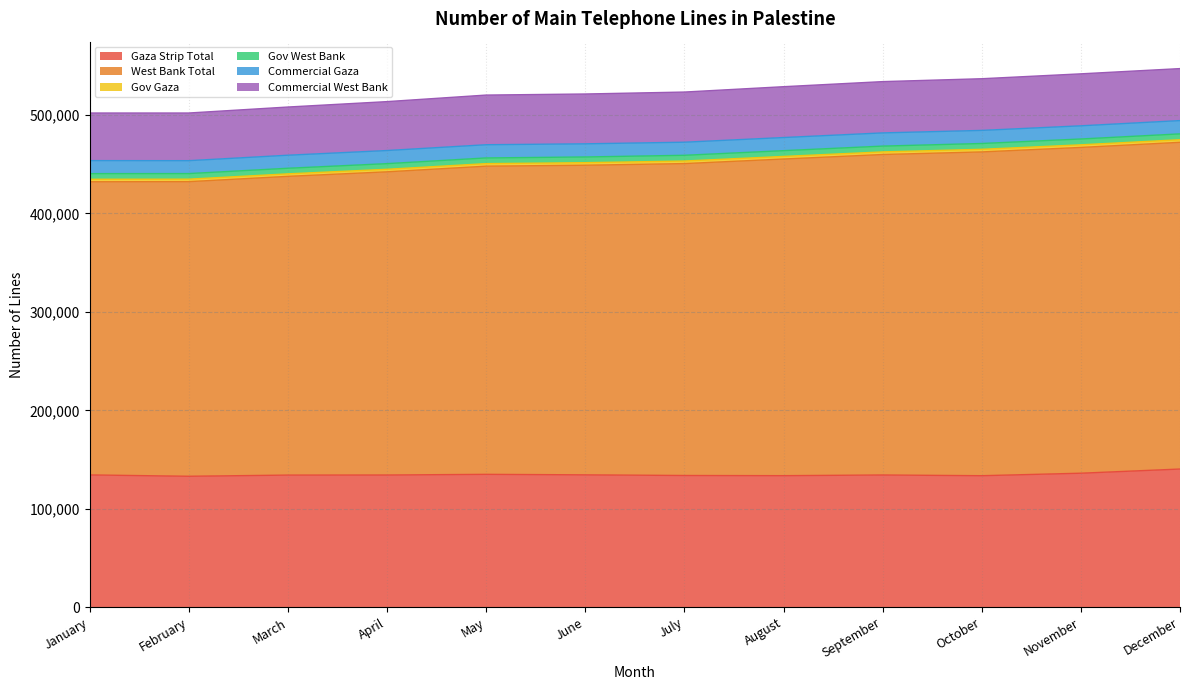

Rank the categories by Gaza Strip Total value from highest to lowest.

December, November, May, June, January, September, April, March, July, August, October, February